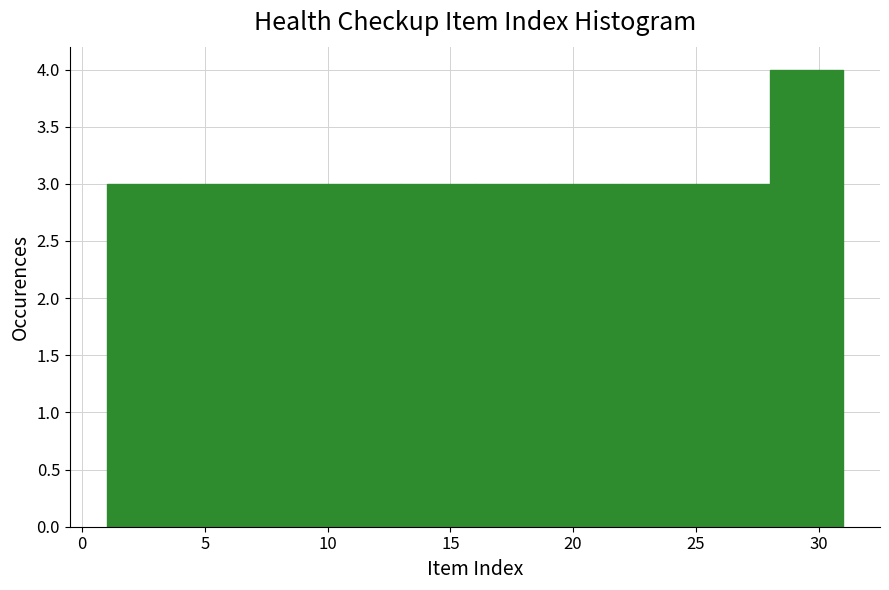

Which range on the x-axis has the tallest bar?

28 to 31